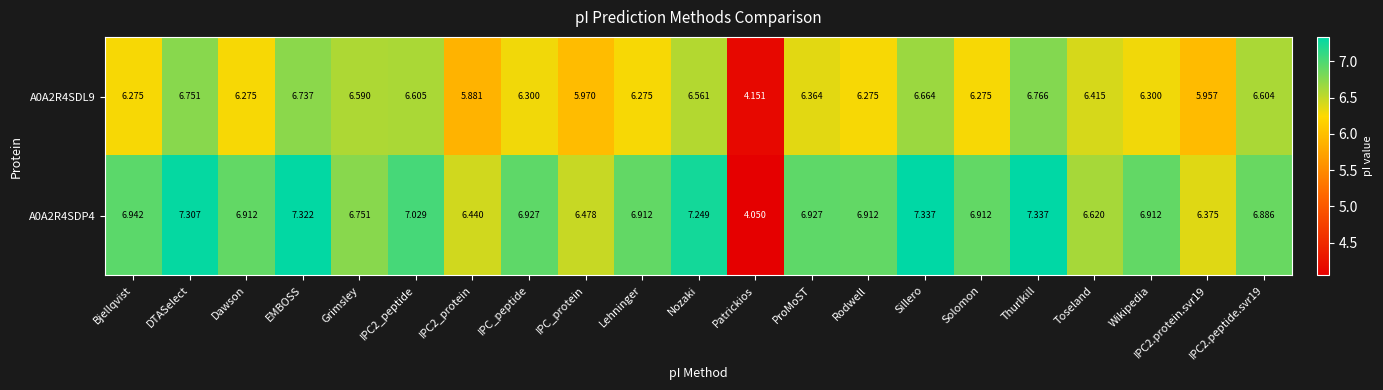

At Toseland, list the series in order from largest to smallest.

A0A2R4SDP4, A0A2R4SDL9